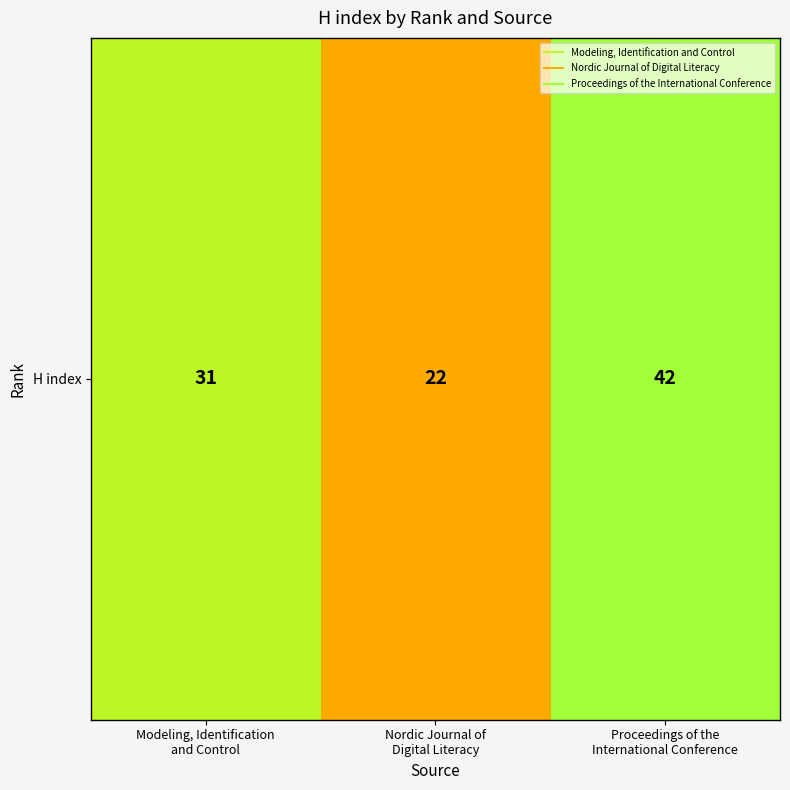

What value does the data have at Nordic Journal of
Digital Literacy, to the nearest 5?

20